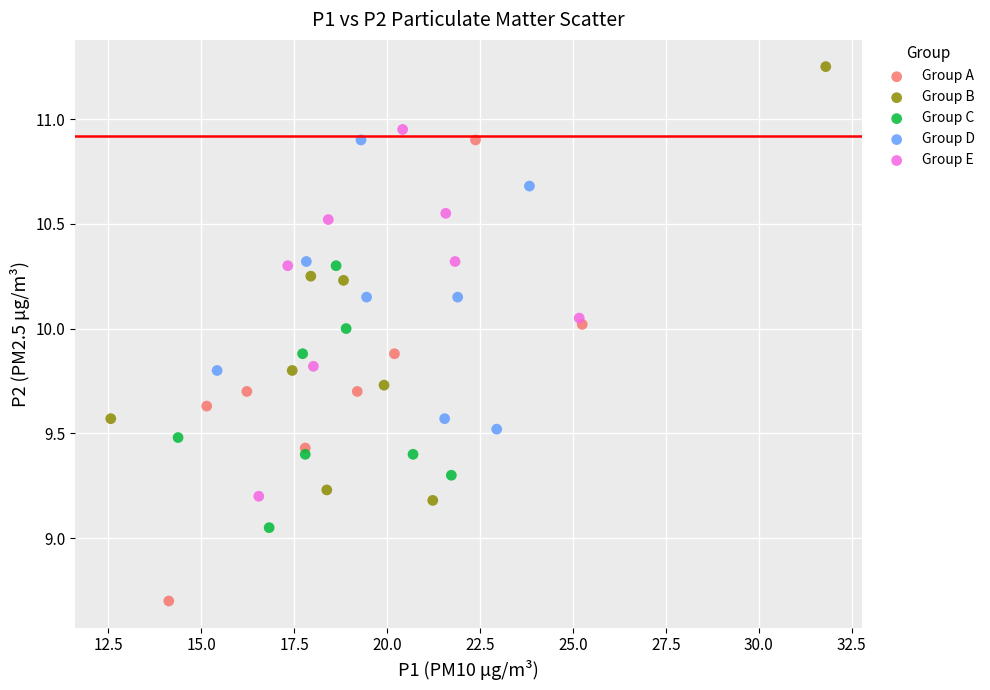

What are all the series names shown in the legend?

Group A, Group B, Group C, Group D, Group E